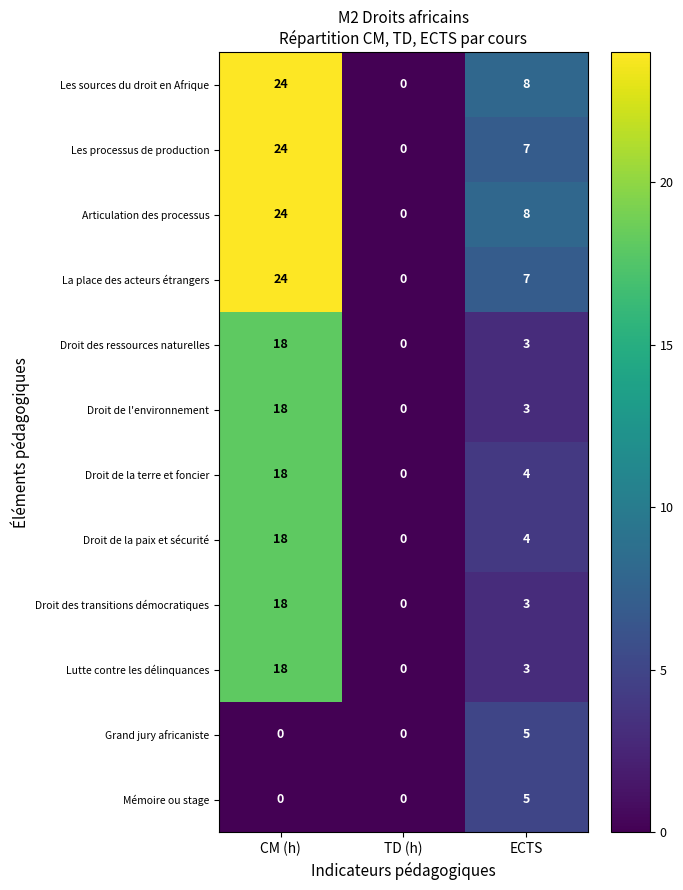

What is the total value across all series at CM (h)?

204